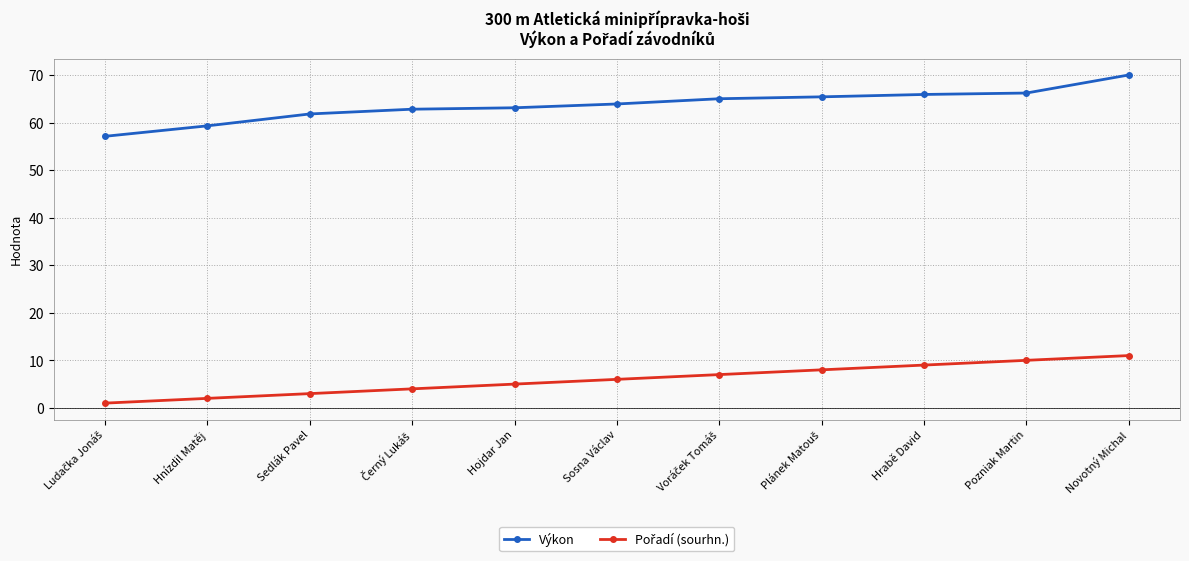

Is this an area chart (filled region under the line)?

No